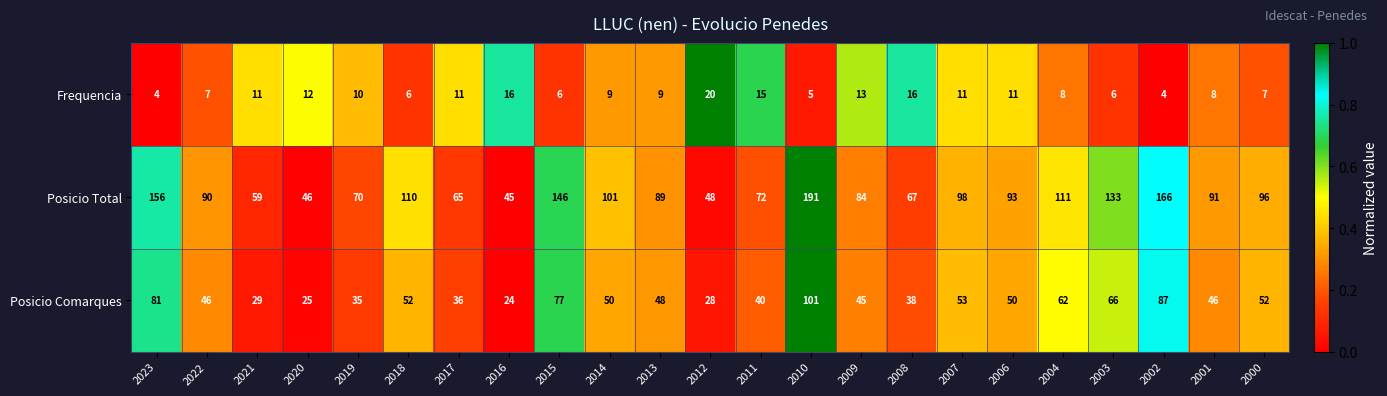

What is the total value across all series at 2000?

155